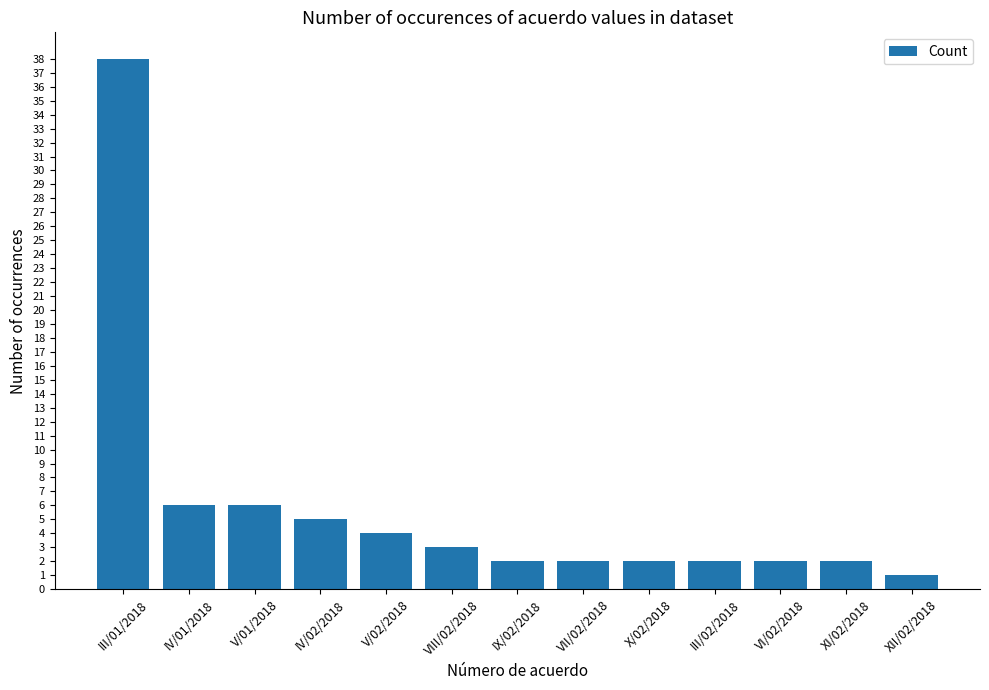

What position from the right is IX/02/2018?

7